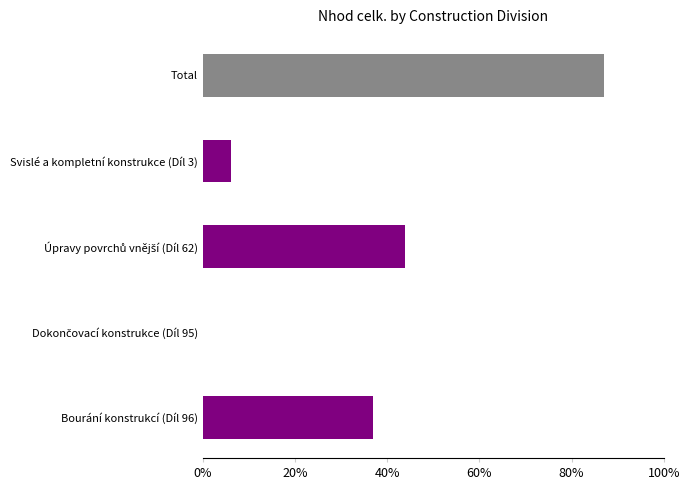

What is the label of the 2nd bar from the left?

Úpravy povrchů vnější (Díl 62)